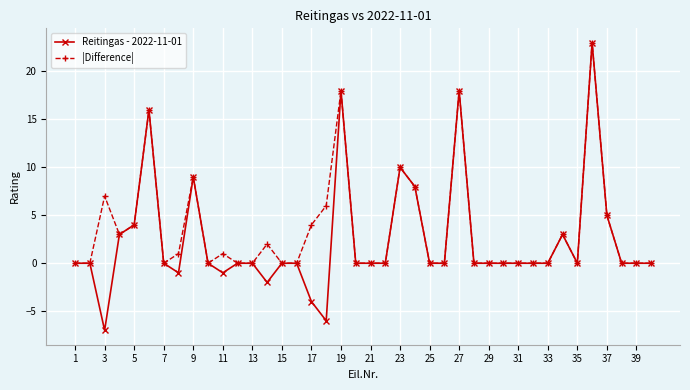

Which series has the largest range (max minus min)?

Reitingas - 2022-11-01